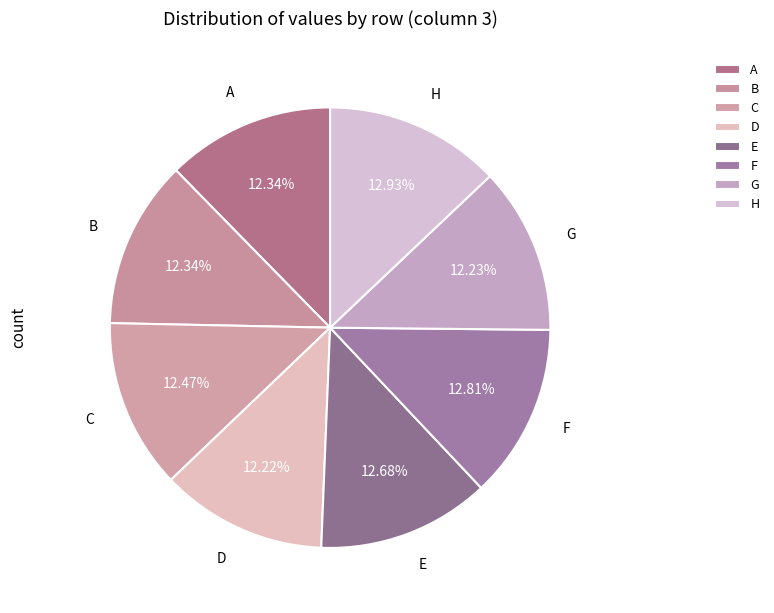

To the nearest percent, what portion does E represent?

13%